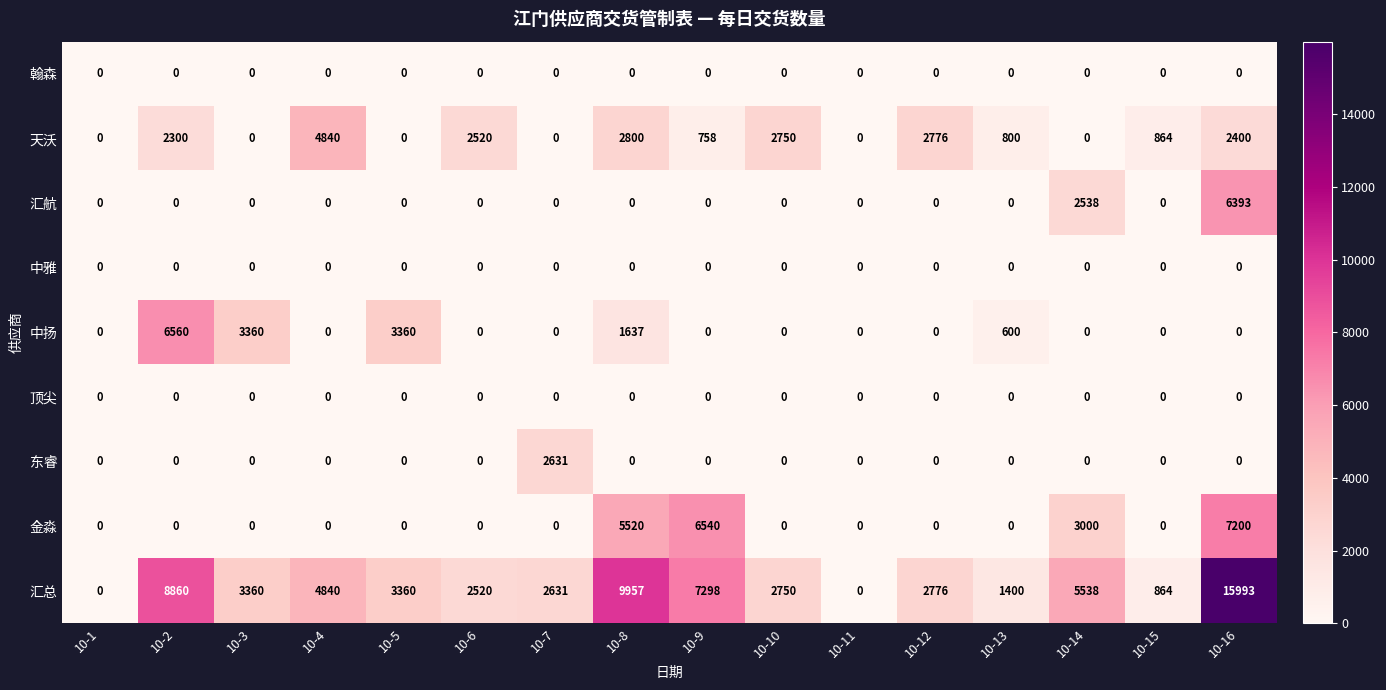

At which category is the sum across all series the highest?

10-16